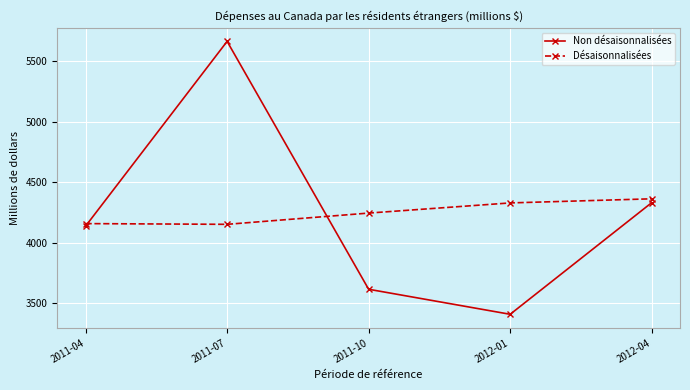

What is the label of the 2nd point from the left?

2011-07